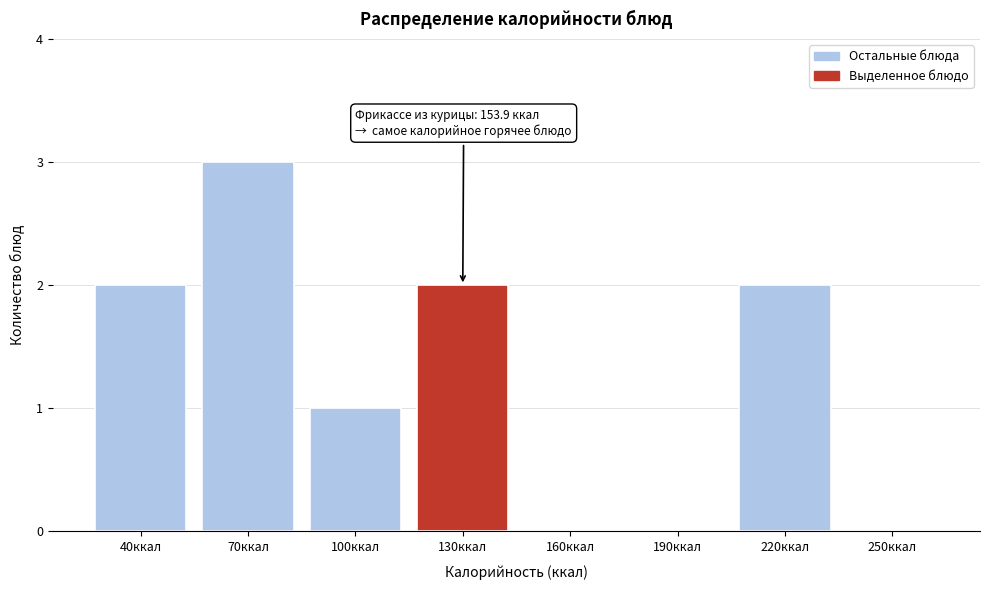

Reading left to right, extract all data points from this chart.

40ккал=2	70ккал=3	100ккал=1	130ккал=2	160ккал=0	190ккал=0	220ккал=2	250ккал=0